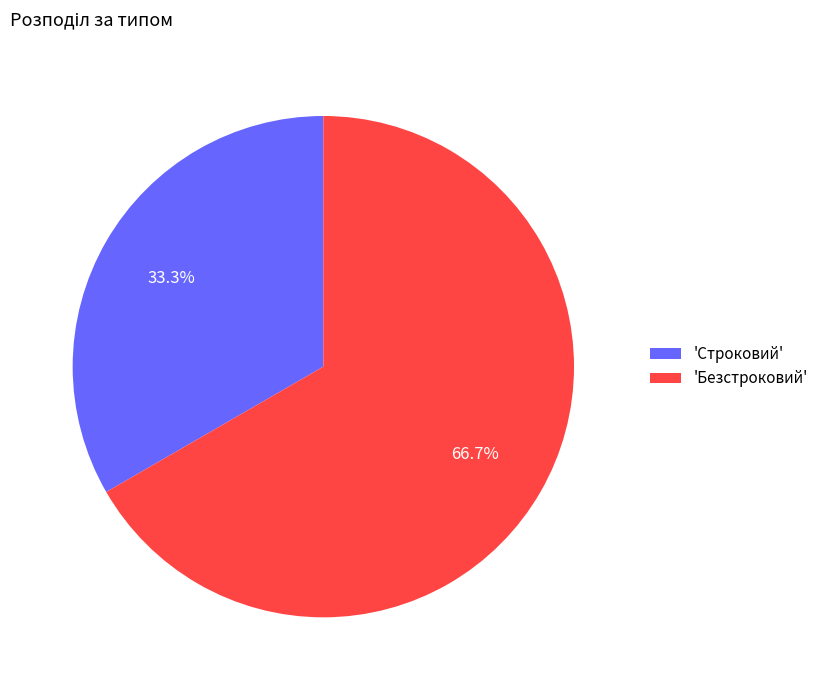

Between 'Строковий' and 'Безстроковий', which is larger?

'Безстроковий'